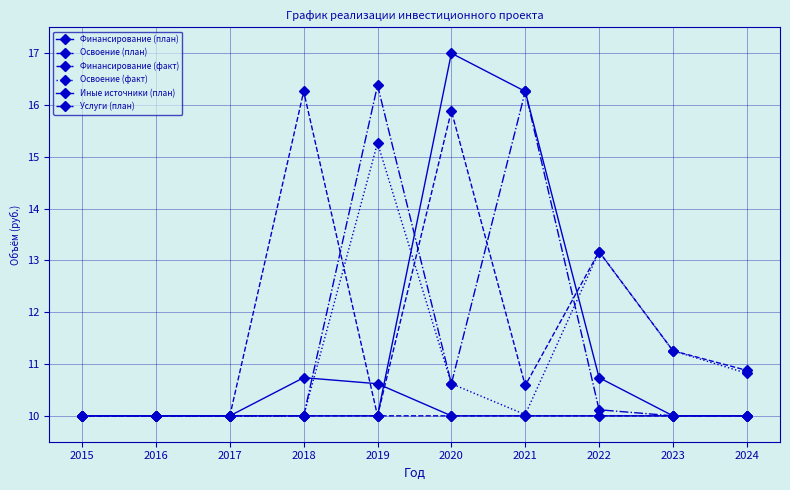

How many distinct data groups are displayed?

6